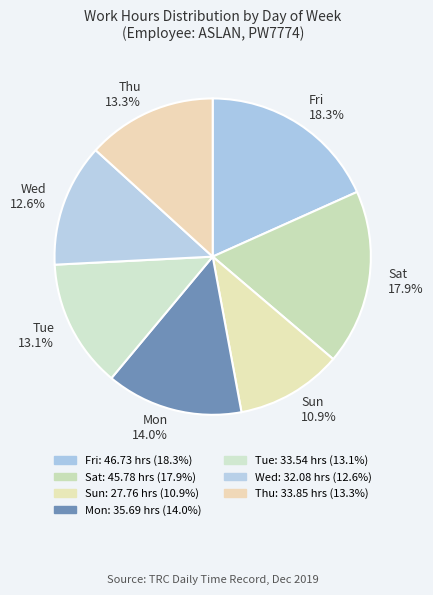

Approximately how many times larger is the value at Fri compared to Sat?

1.0